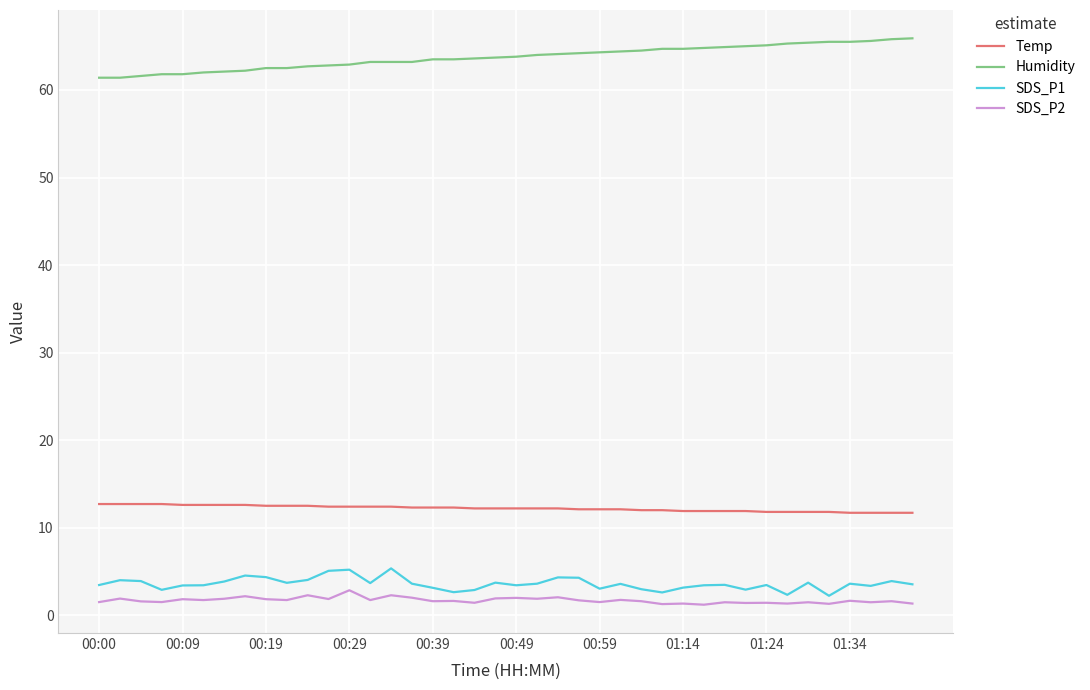

Which series has the largest total across all categories?

Humidity